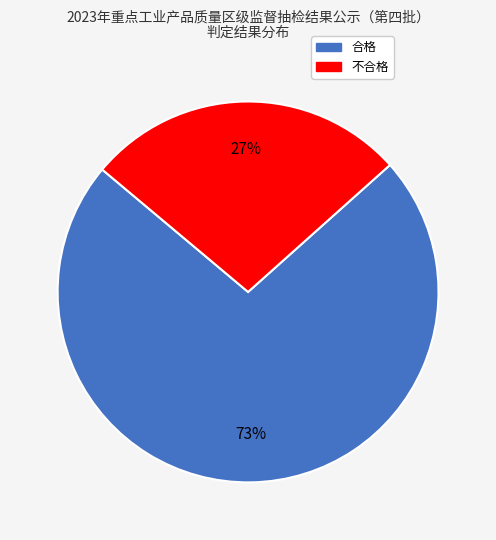

To the nearest percent, what percentage of the pie is 合格?

73%